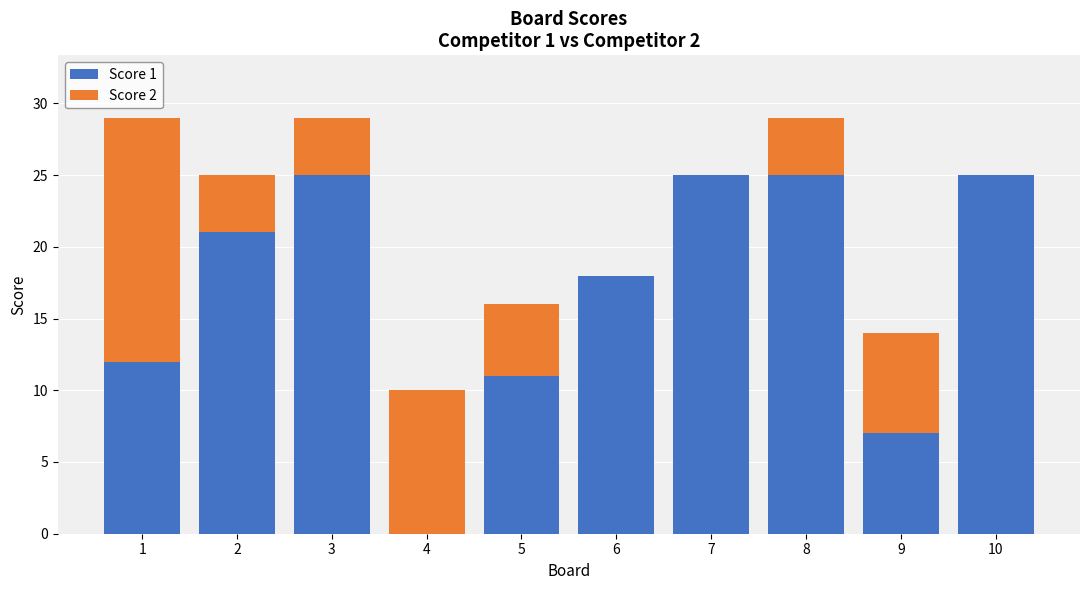

What is the total value across all series at 6?

18